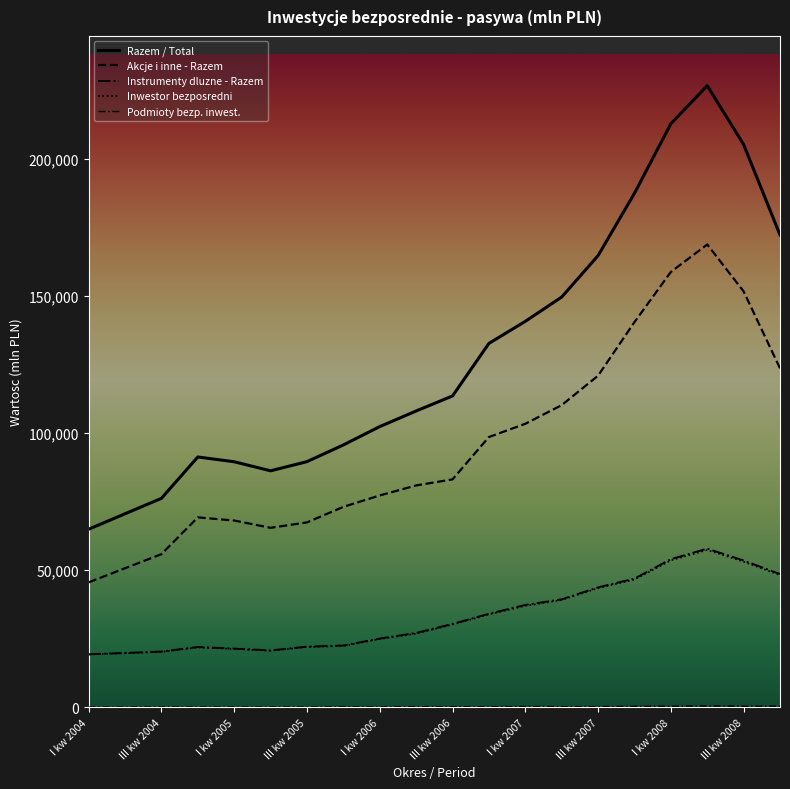

True or false: Podmioty bezp. inwest. and Instrumenty dluzne - Razem intersect in this chart.

False